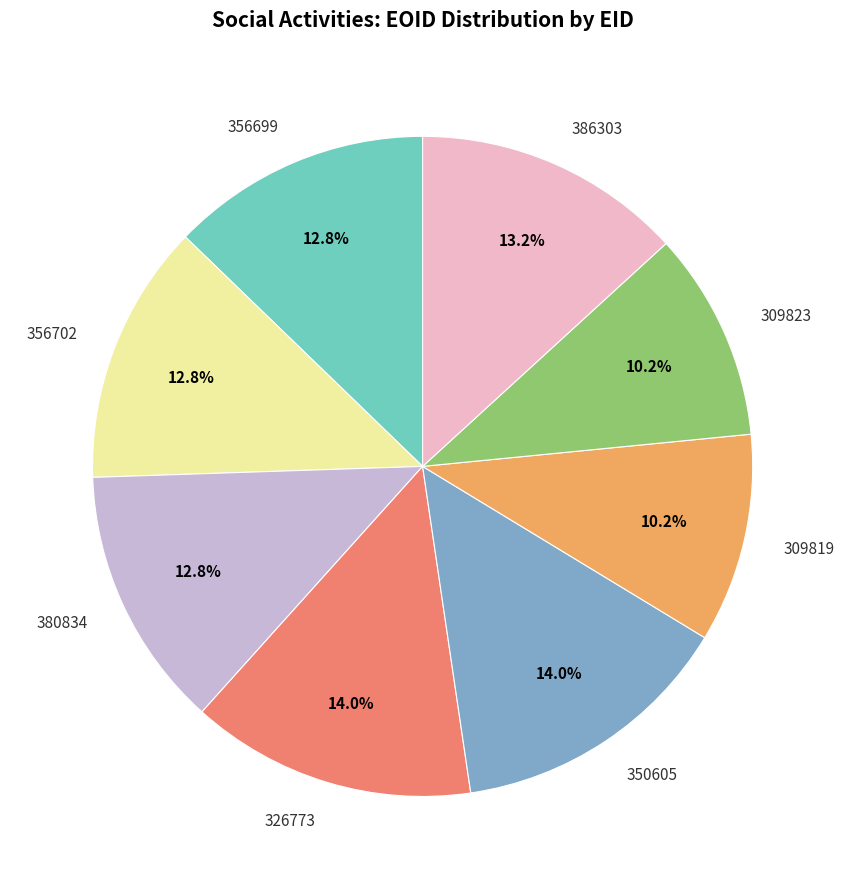

How many slices are in this pie chart?

8